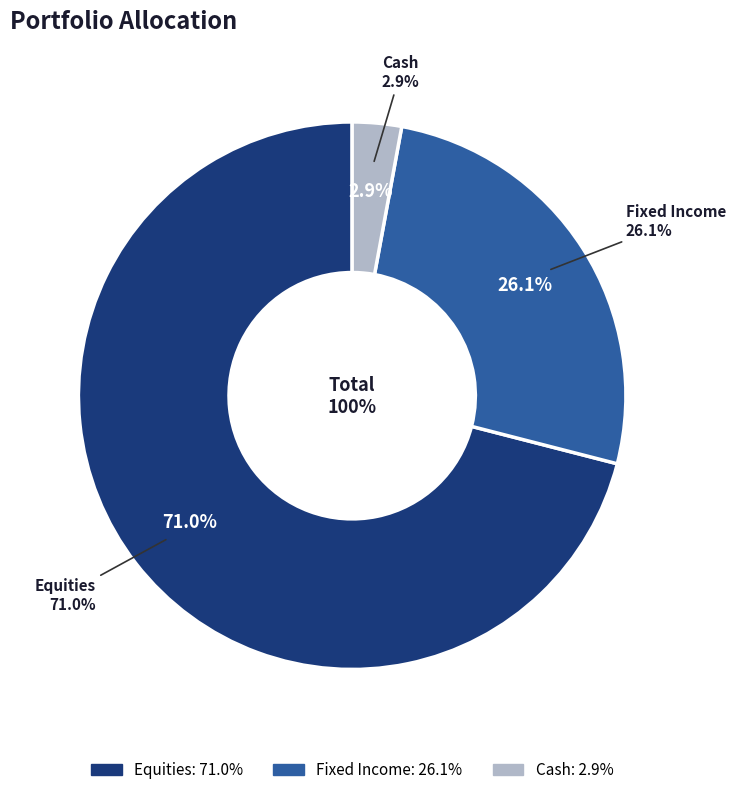

To the nearest percent, what percentage of the pie is Equities?

71%